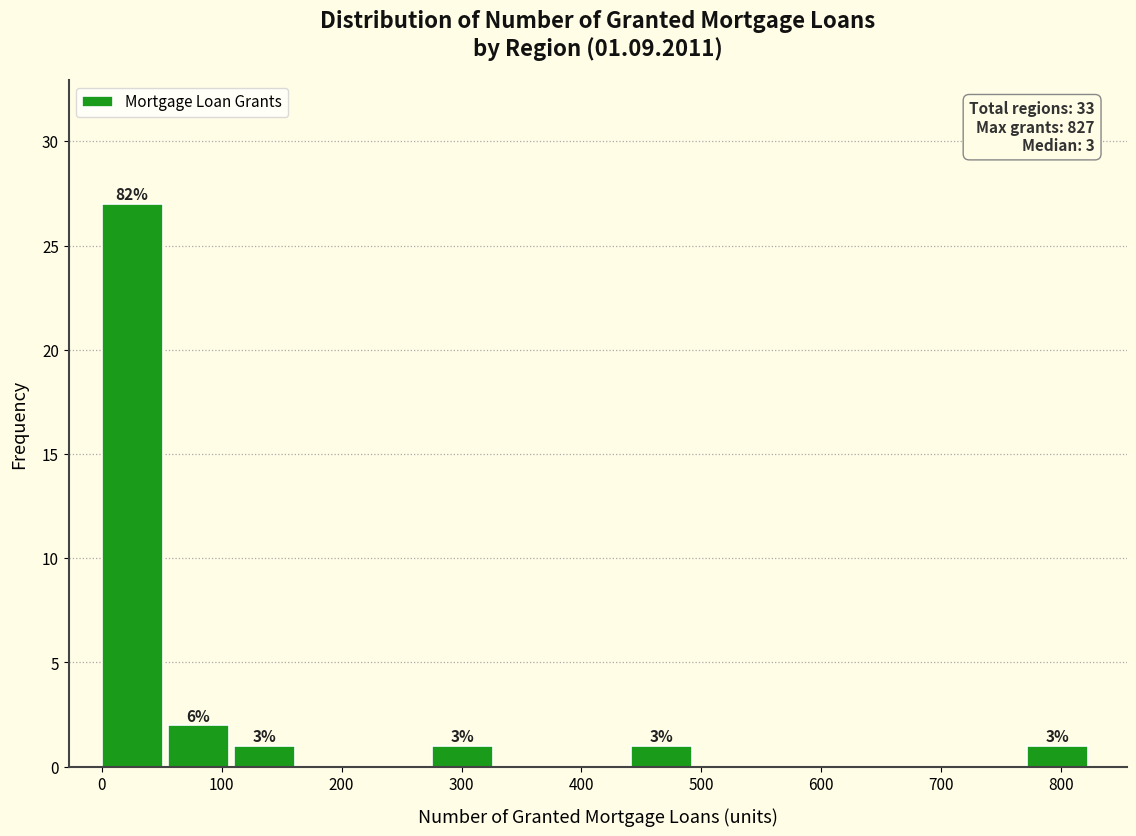

Which range on the x-axis has the tallest bar?

0 to 60